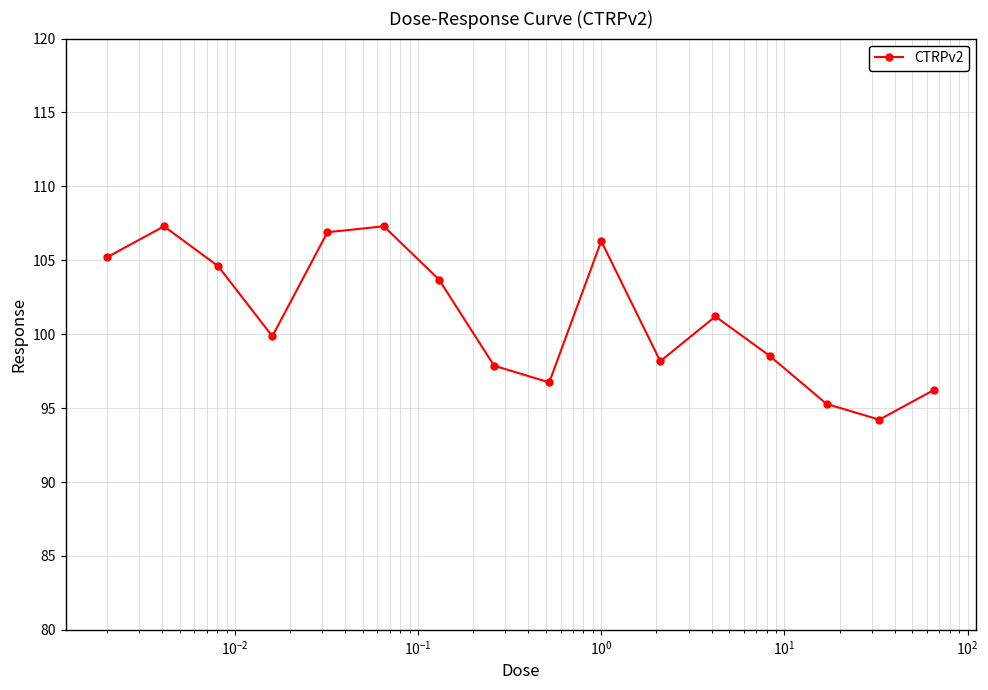

What is the average value?

101.2